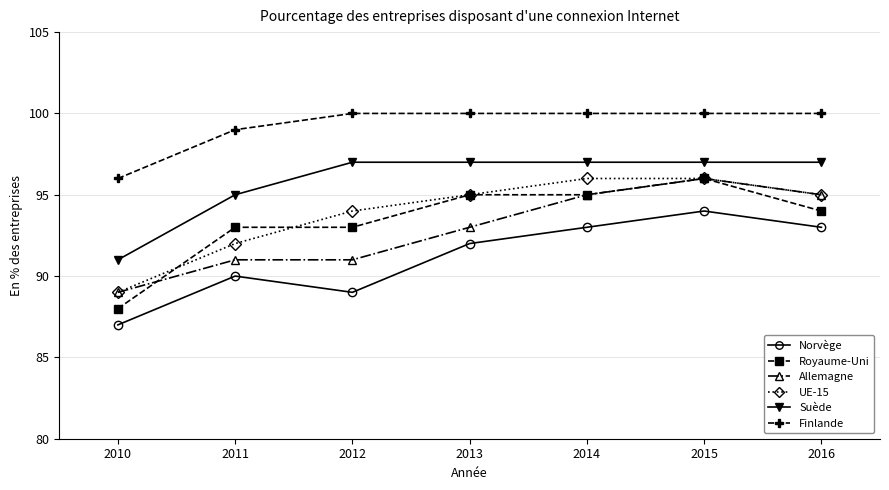

Reading left to right, list all the values displayed in this chart.

Norvège: 87	90	89	92	93	94	93
Royaume-Uni: 88	93	93	95	95	96	94
Allemagne: 89	91	91	93	95	96	95
UE-15: 89	92	94	95	96	96	95
Suède: 91	95	97	97	97	97	97
Finlande: 96	99	100	100	100	100	100